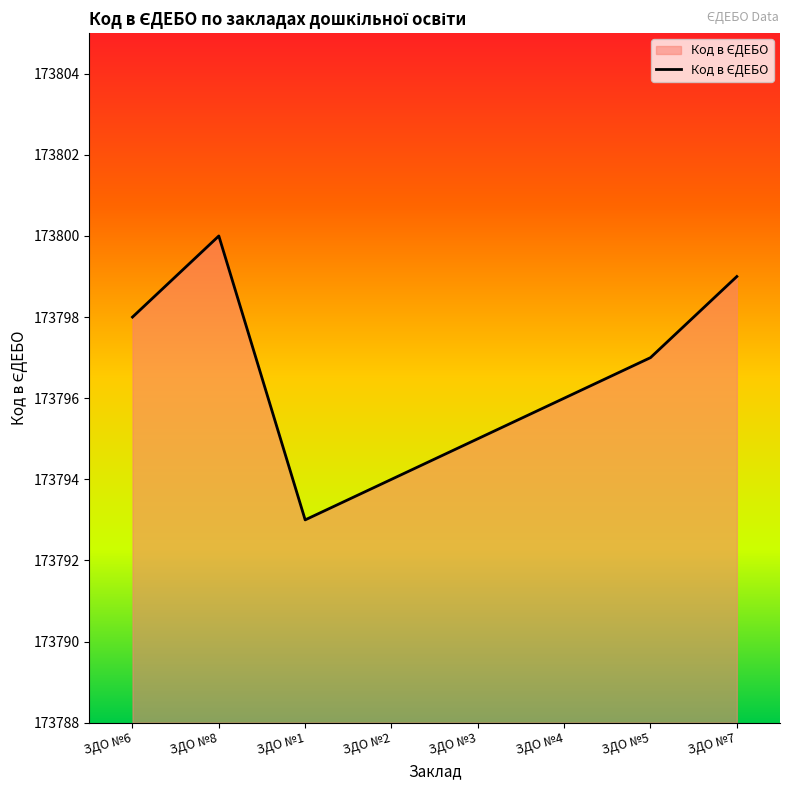

Reading left to right, transcribe all the data shown in this chart.

ЗДО №6=173798	ЗДО №8=173800	ЗДО №1=173793	ЗДО №2=173794	ЗДО №3=173795	ЗДО №4=173796	ЗДО №5=173797	ЗДО №7=173799